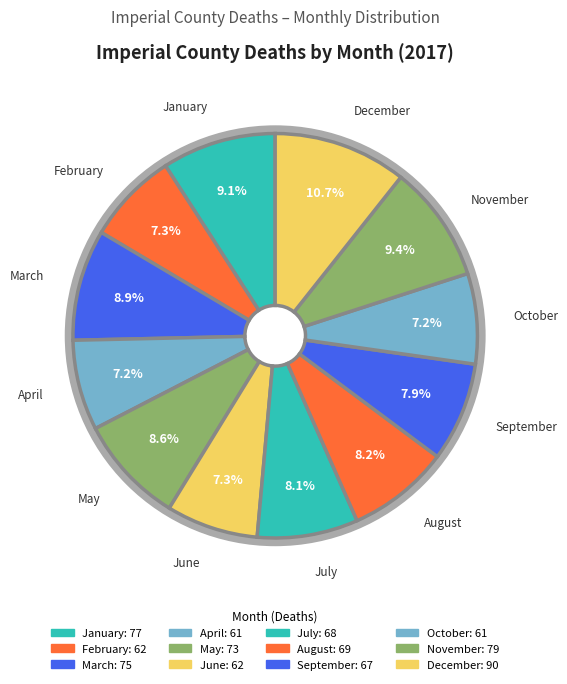

True or false: November accounts for 9% of the total.

True